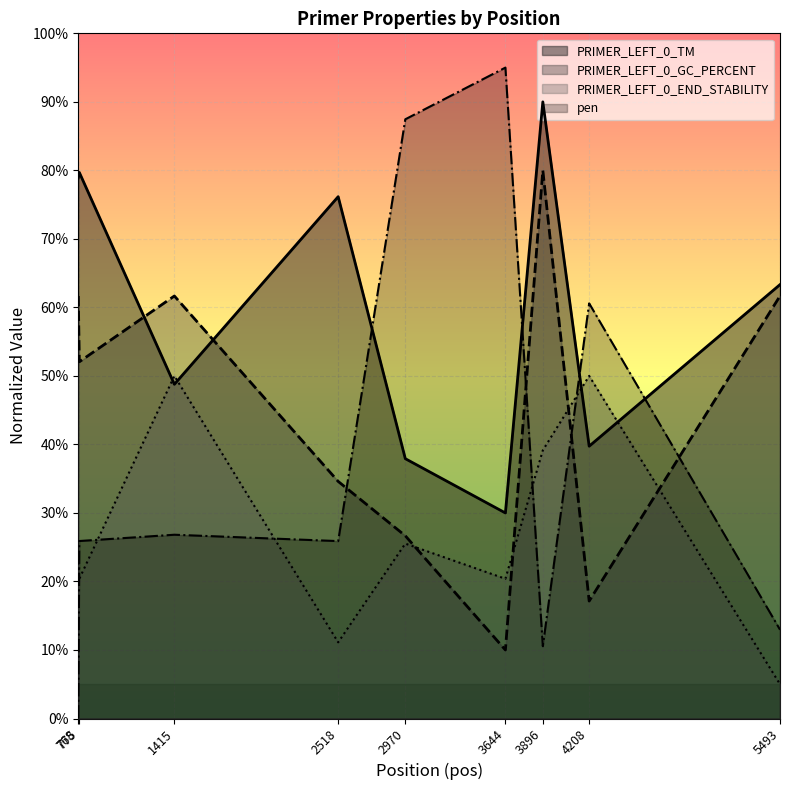

Which series has the largest total across all categories?

PRIMER_LEFT_0_TM